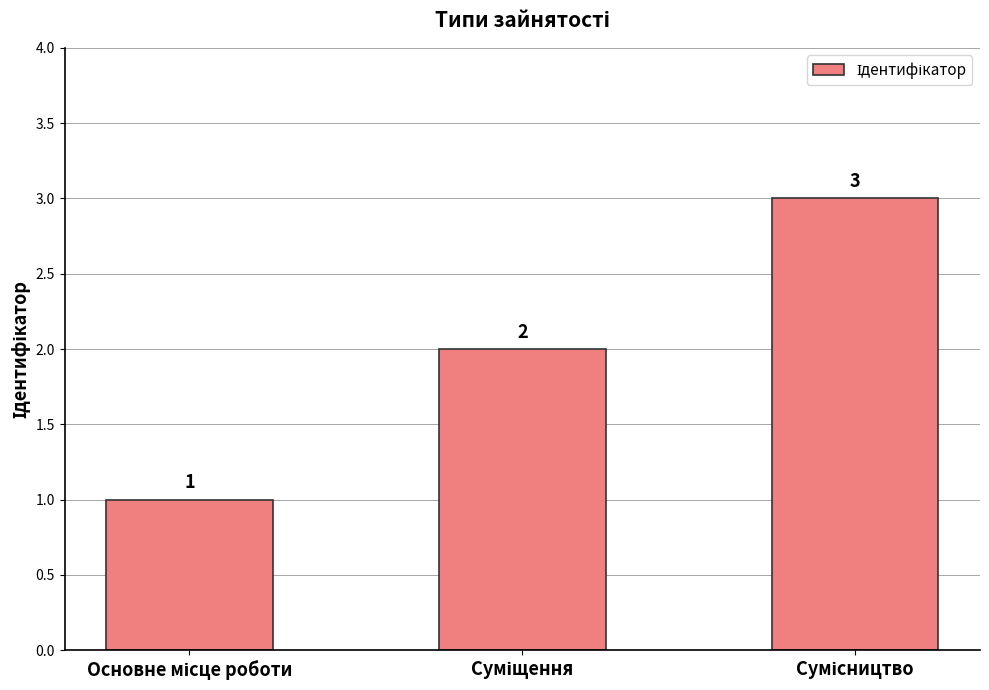

What is the sum of all values?

6